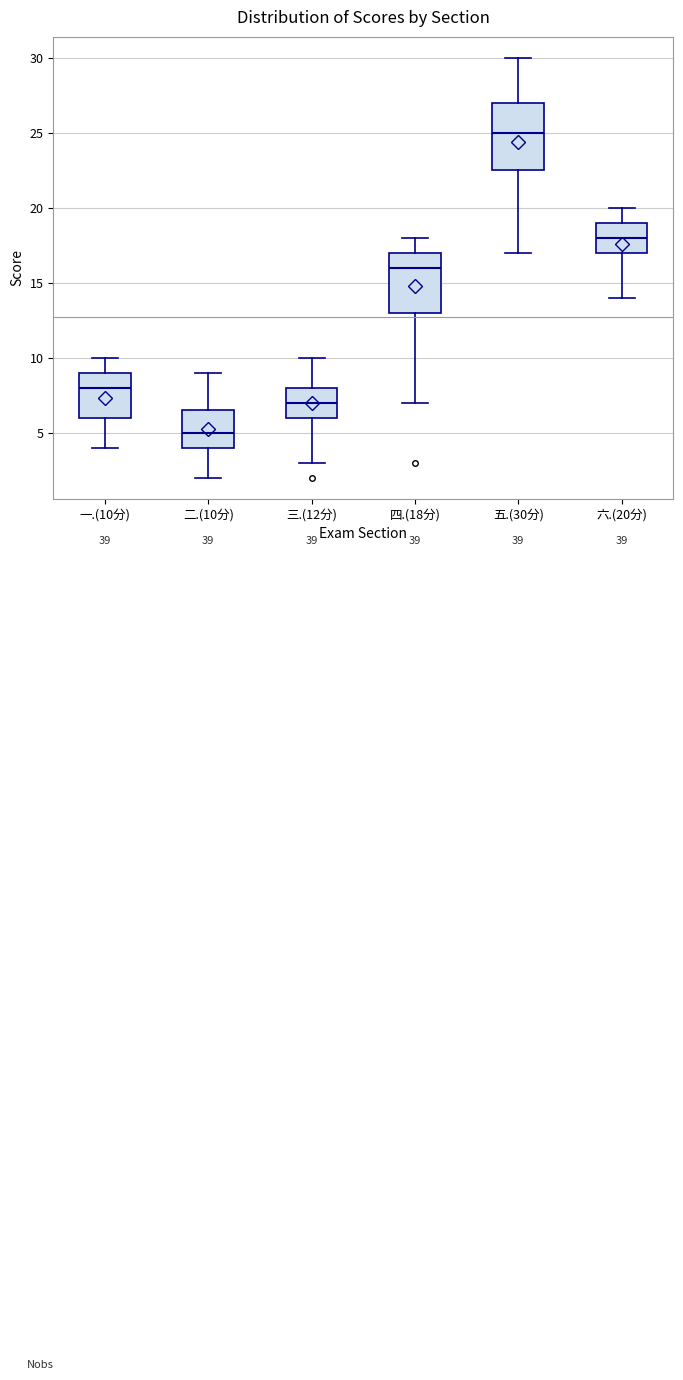

Reading left to right, read every box against the y-axis: the position of its median line, the range the box covers, and the ends of its whiskers. The values are not printed on the chart, so give them approximately, as read against the axis.

一.(10分): median 8.0, box 6.0 to 9.0, whiskers 4.0 to 10.0
二.(10分): median 5.0, box 4.0 to 6.5, whiskers 2.0 to 9.0
三.(12分): median 7.0, box 6.0 to 8.0, whiskers 3.0 to 10.0
四.(18分): median 16.0, box 13.0 to 17.0, whiskers 7.0 to 18.0
五.(30分): median 25.0, box 22.5 to 27.0, whiskers 17.0 to 30.0
六.(20分): median 18.0, box 17.0 to 19.0, whiskers 14.0 to 20.0